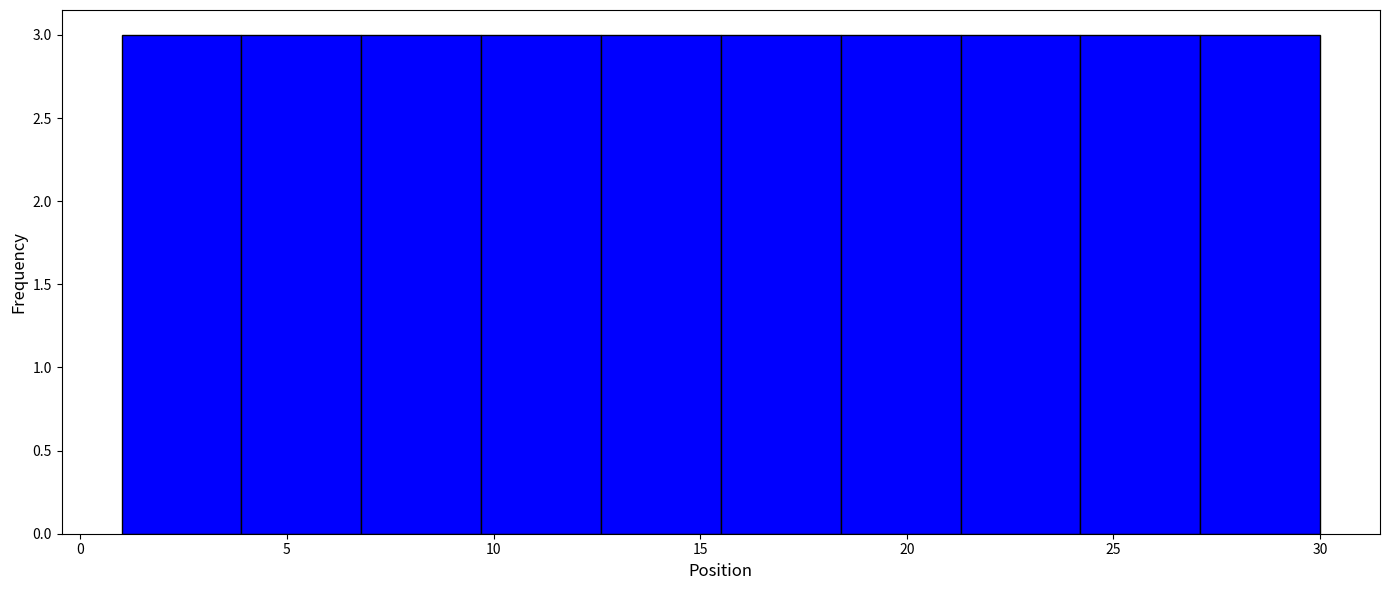

What is the height of the bar covering 1.0 to 3.9 on the x-axis? Neither the bar edges nor the heights are printed on the chart, so give them approximately, as read against the axes.

3